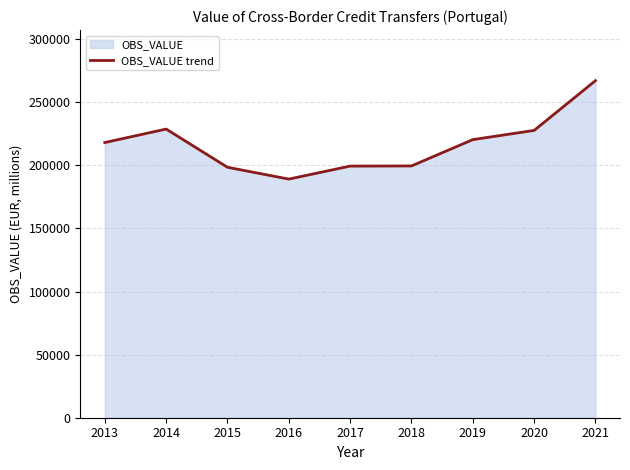

How many categories are shown in the chart?

9